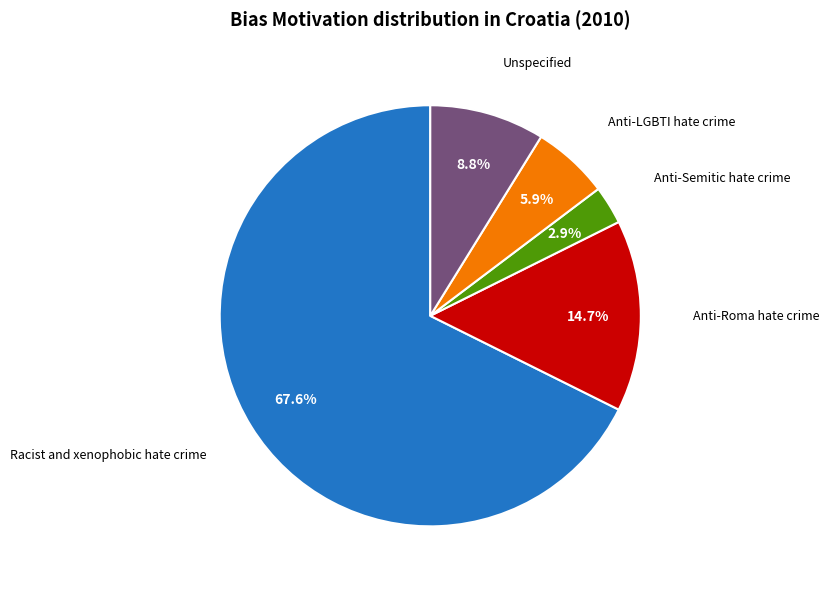

To the nearest percent, what is the average slice percentage?

20%